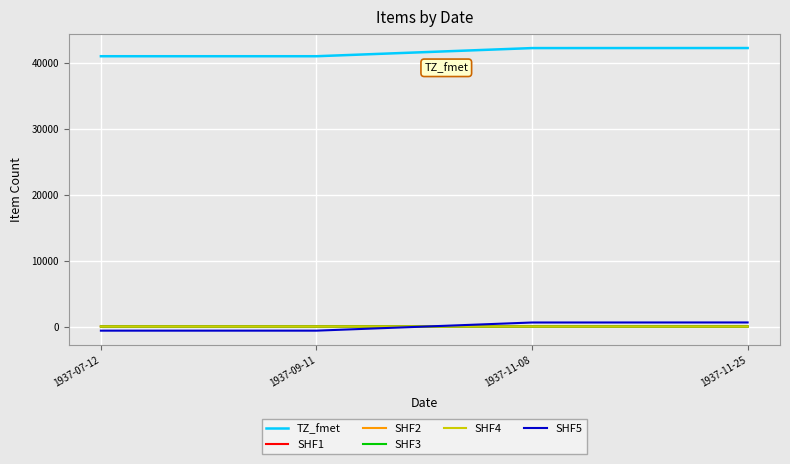

What is the label of the 3rd point from the left?

1937-11-08